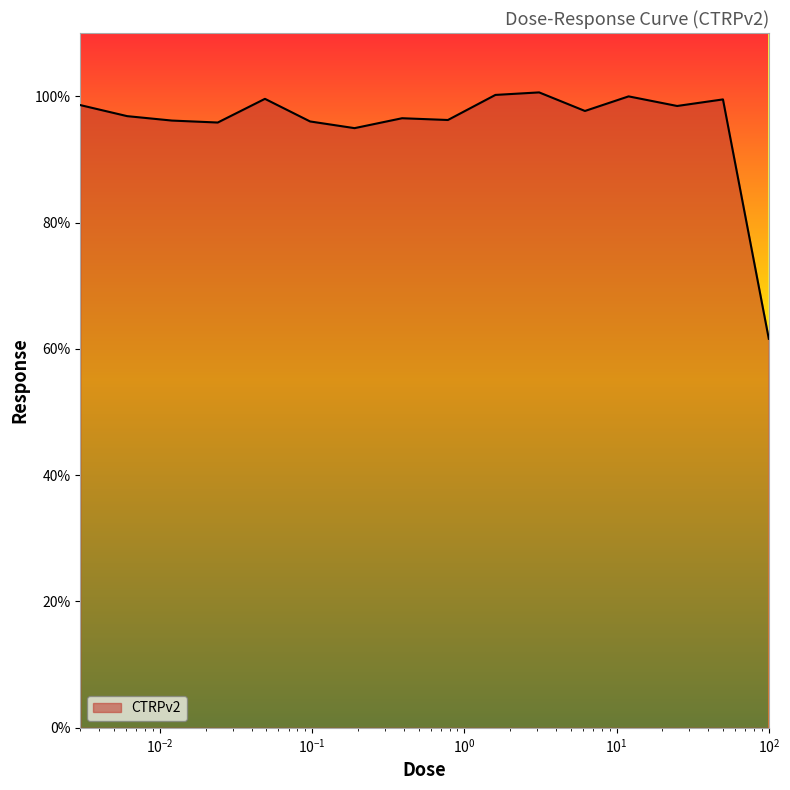

Does the chart have visible grid lines?

No